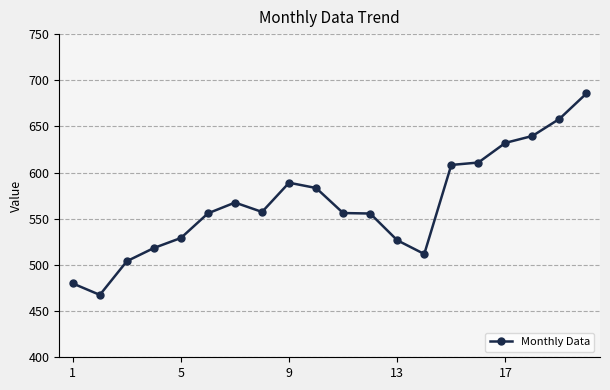

What is the value of the 5th point from the left?

529.2